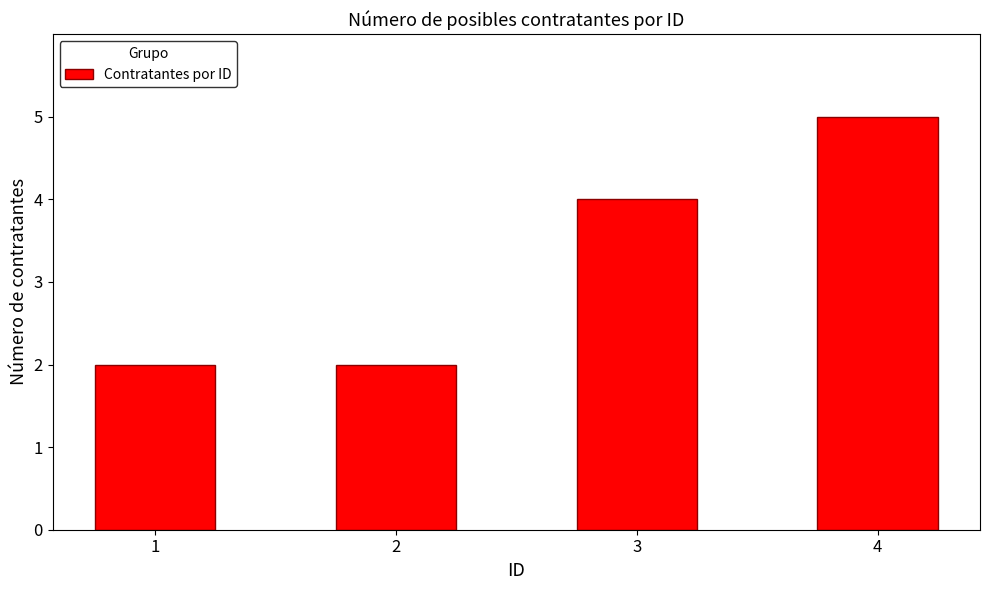

What is the maximum value shown in the chart?

5